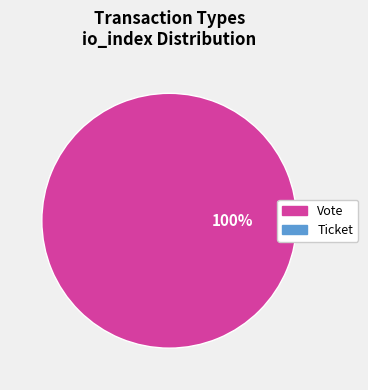

Is there any slice that represents more than half of the pie?

Yes